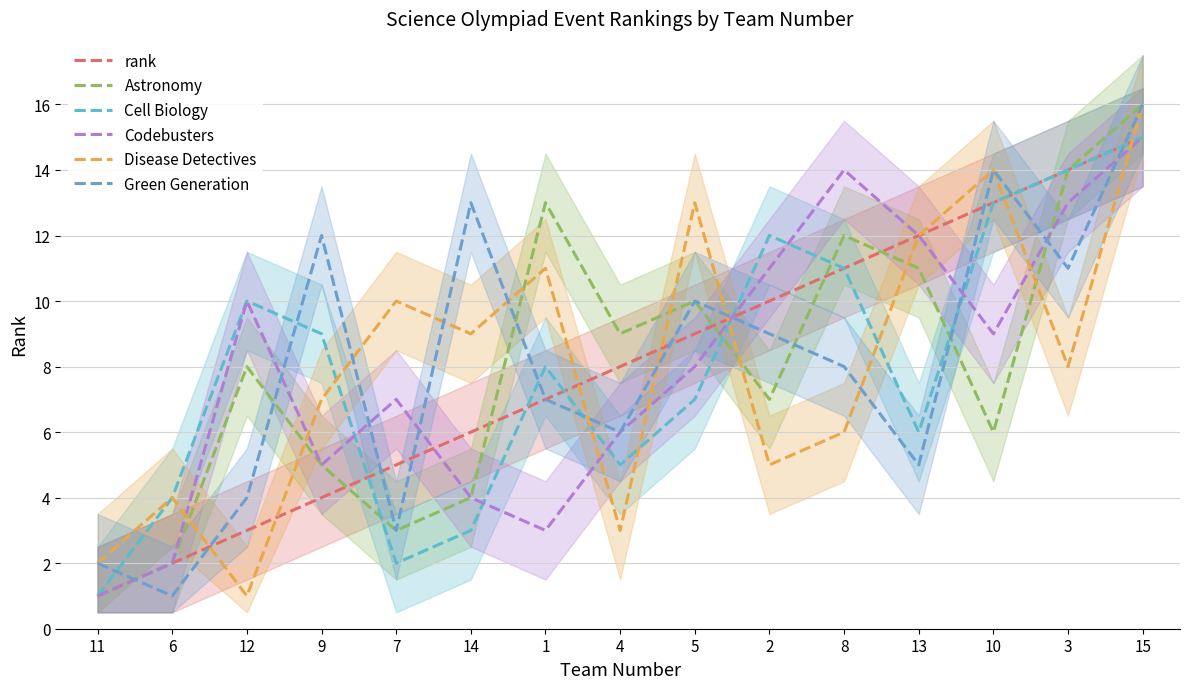

What is the difference between the maximum and minimum values in the Codebusters series?

14